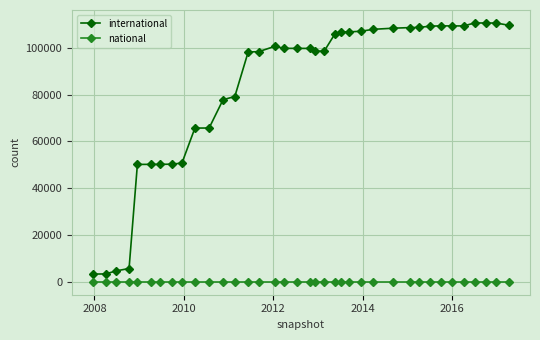

What are all the series names shown in the legend?

international, national